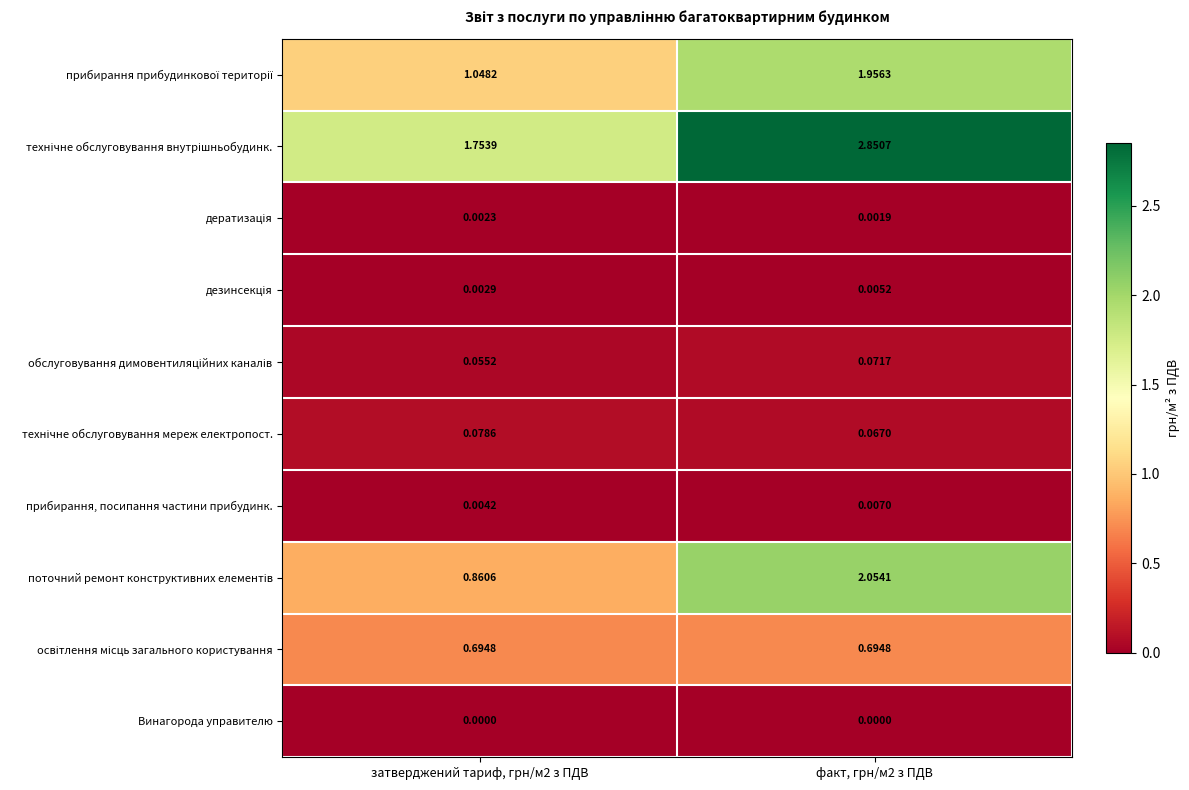

How many data points does each series have?

2